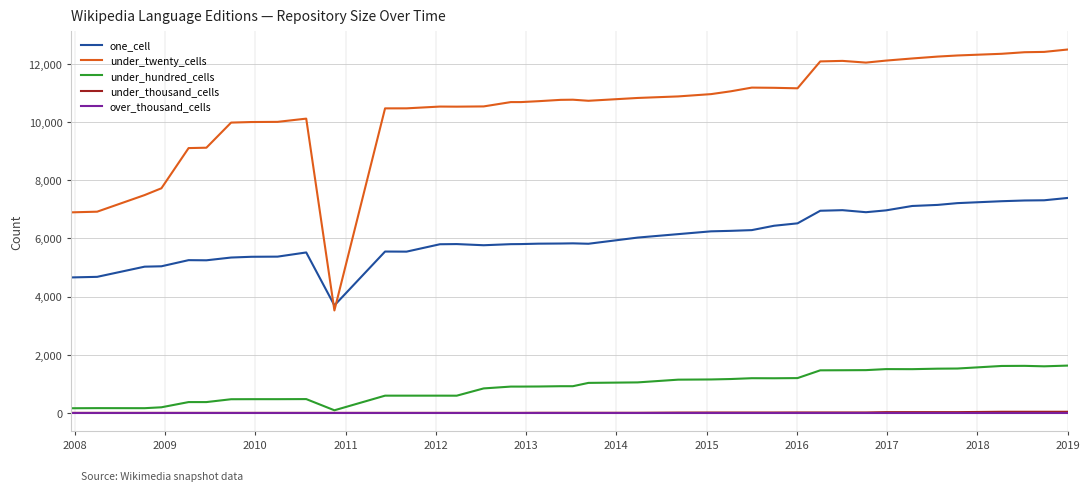

Does the chart have visible grid lines?

Yes